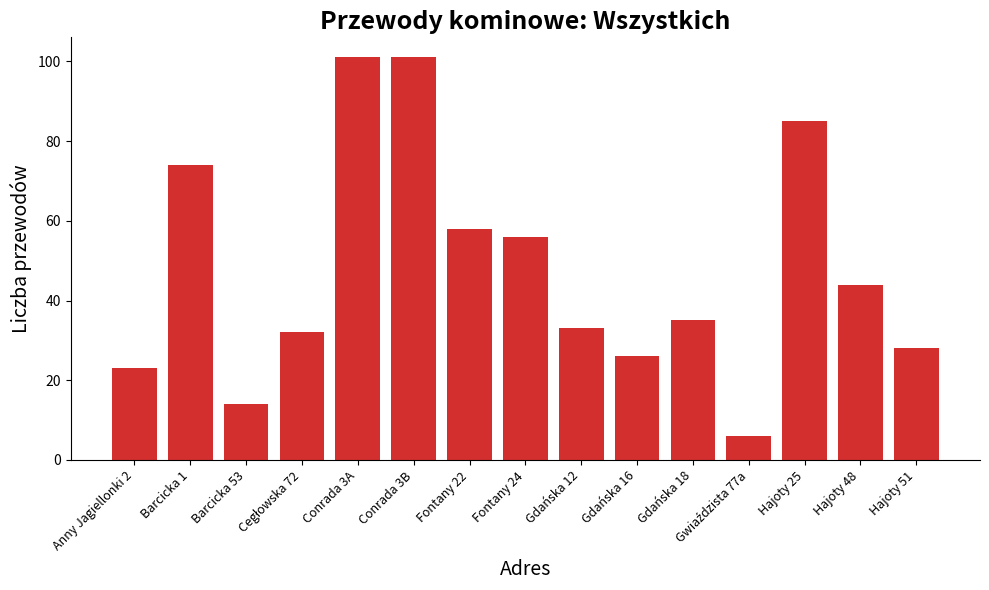

What is the maximum value shown in the chart?

101